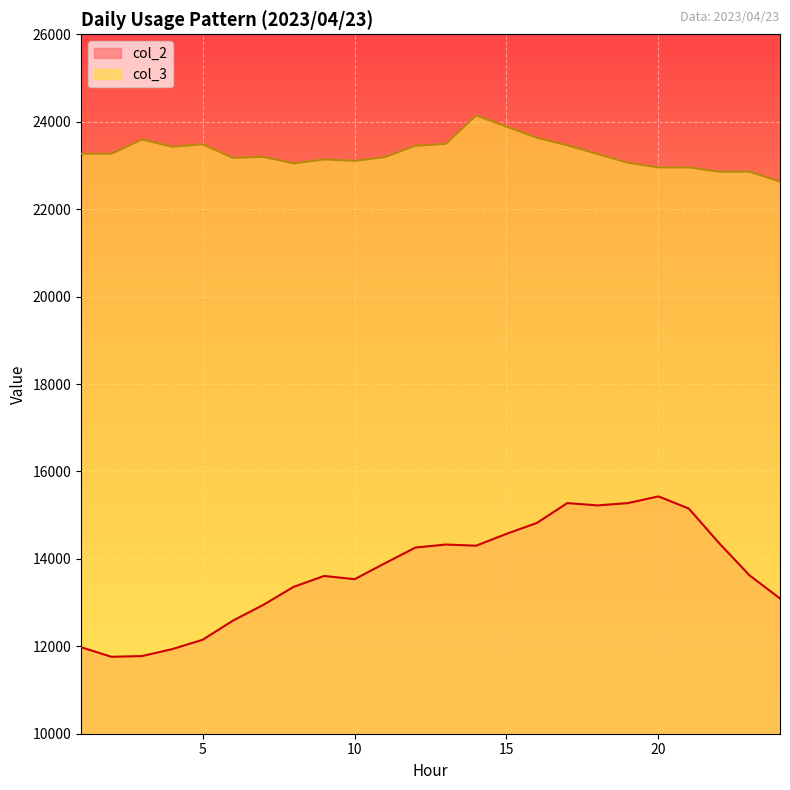

Reading right to left, what are all the values shown in this chart?

col_2: 13094	13621	14357	15150	15429	15276	15223	15276	14822	14572	14301	14328	14258	13899	13535	13609	13361	12948	12588	12149	11935	11776	11760	11979
col_3: 22630	22858	22858	22955	22955	23062	23260	23462	23634	23889	24143	23494	23451	23191	23105	23138	23048	23198	23173	23484	23429	23593	23268	23268